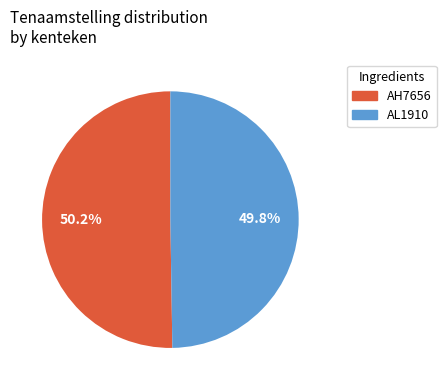

To the nearest percent, what portion does AH7656 represent?

50%